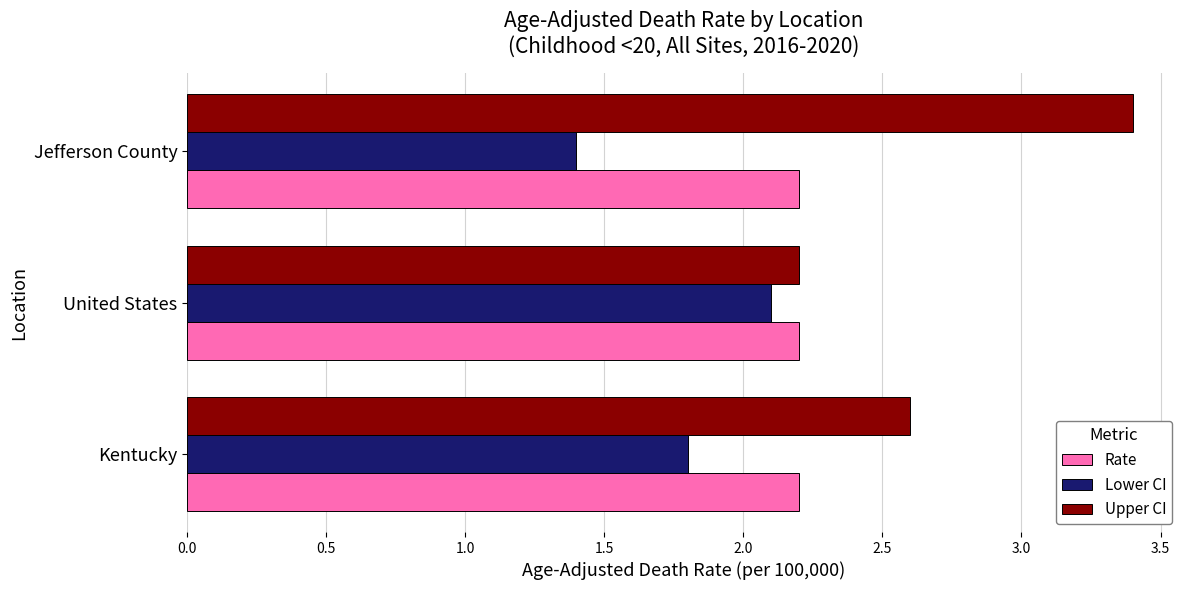

Count the number of categories in the chart.

3